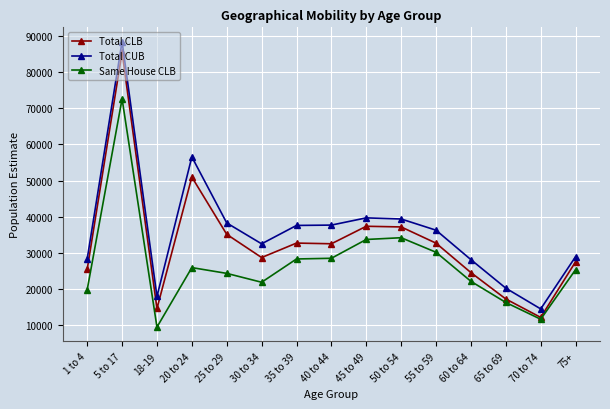

What value does the Total CLB series have at 65 to 69, to the nearest 50?

17200